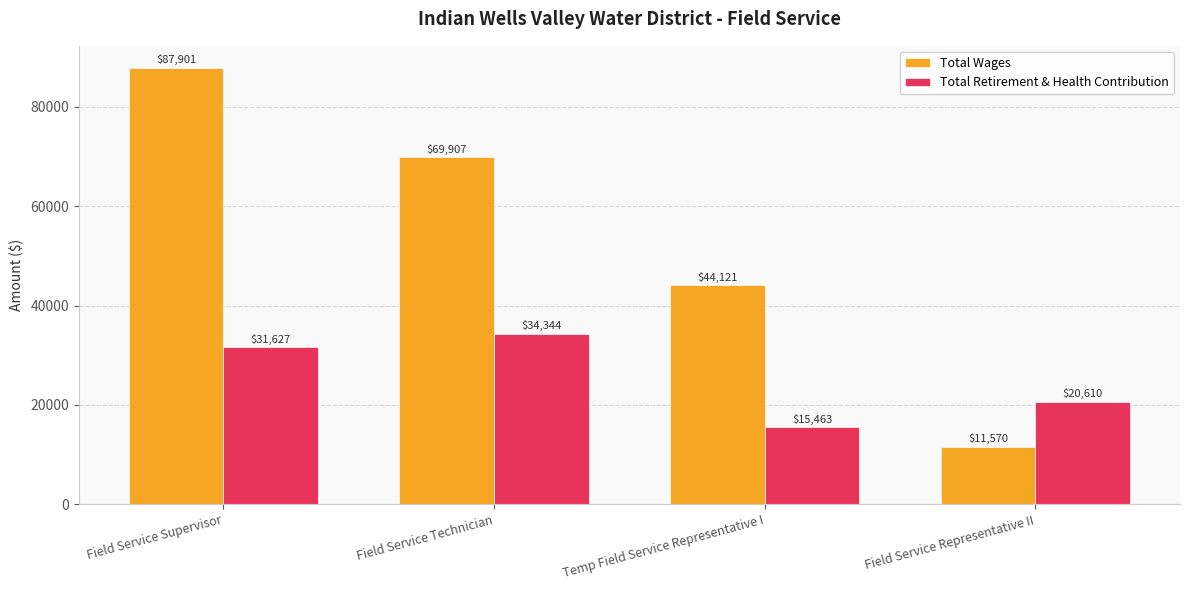

Reading right to left, transcribe all the data shown in this chart.

Total Wages: Field Service Representative II=11570	Temp Field Service Representative I=44121	Field Service Technician=69907	Field Service Supervisor=87901
Total Retirement & Health Contribution: Field Service Representative II=20610	Temp Field Service Representative I=15463	Field Service Technician=34344	Field Service Supervisor=31627